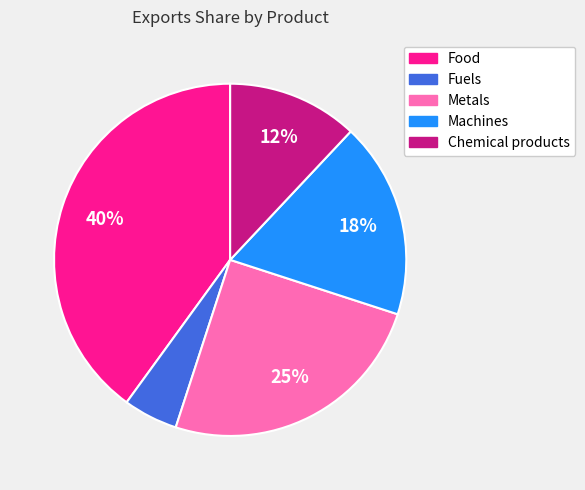

Which category has the biggest portion of the pie?

Food